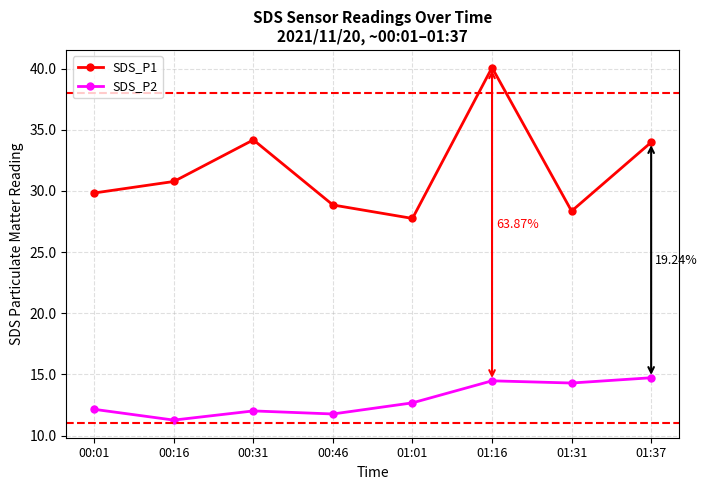

Is it true that SDS_P2 equals 11.3 at 00:16?

True